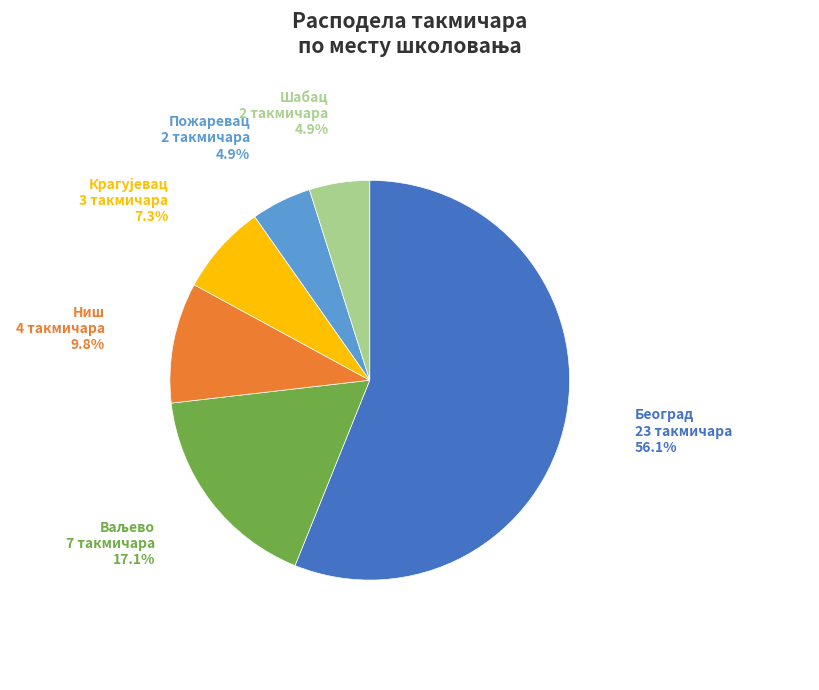

Is there a majority slice in this chart?

Yes